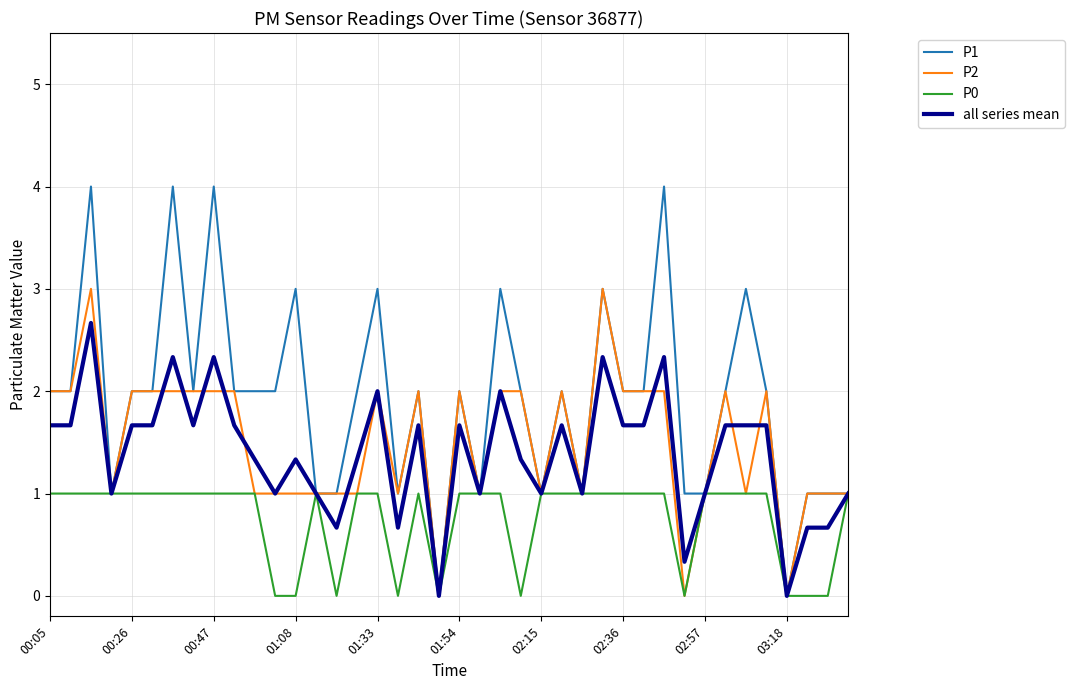

True or false: P2 has more than 2 points higher than both neighbors.

True